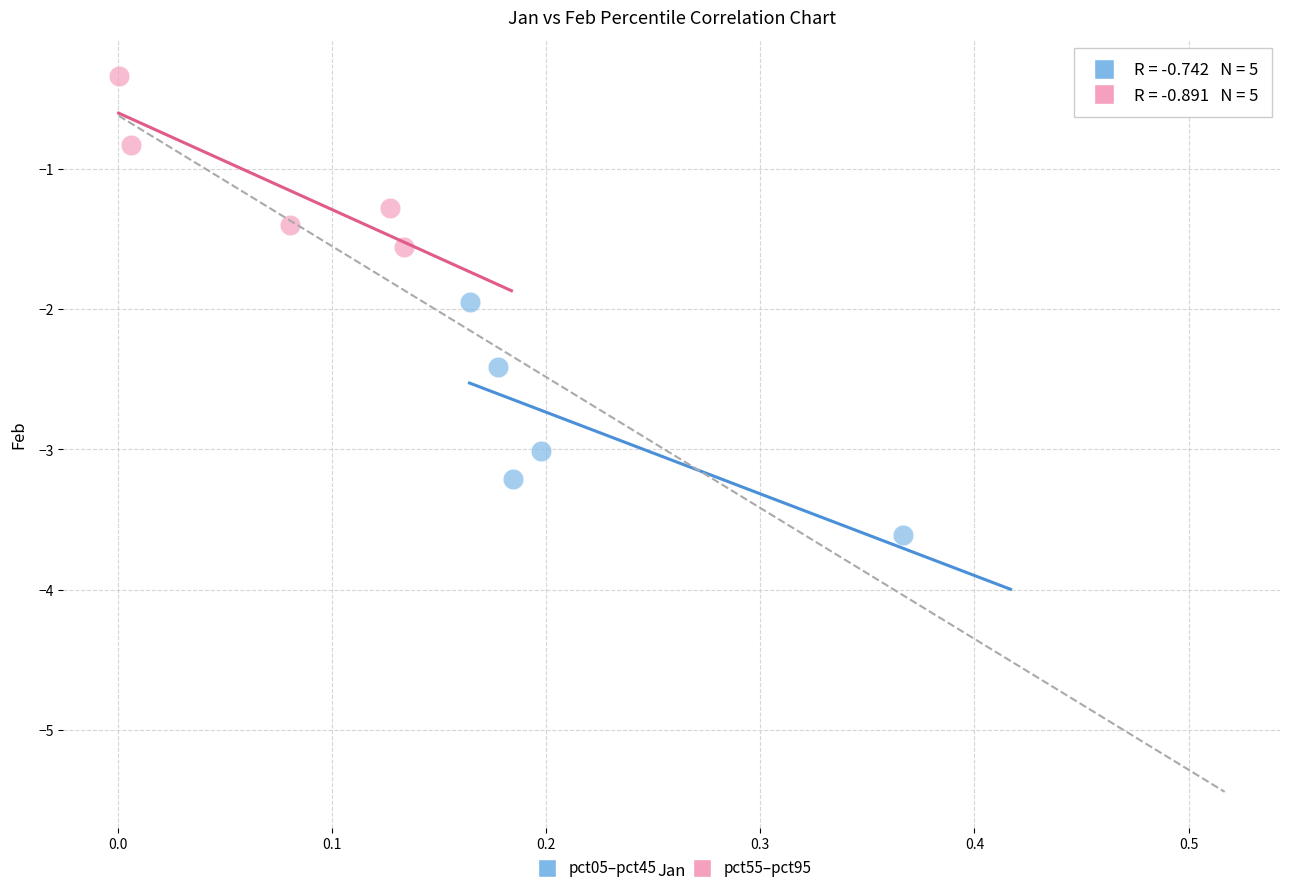

Which series reaches the minimum Y coordinate?

pct05–pct45